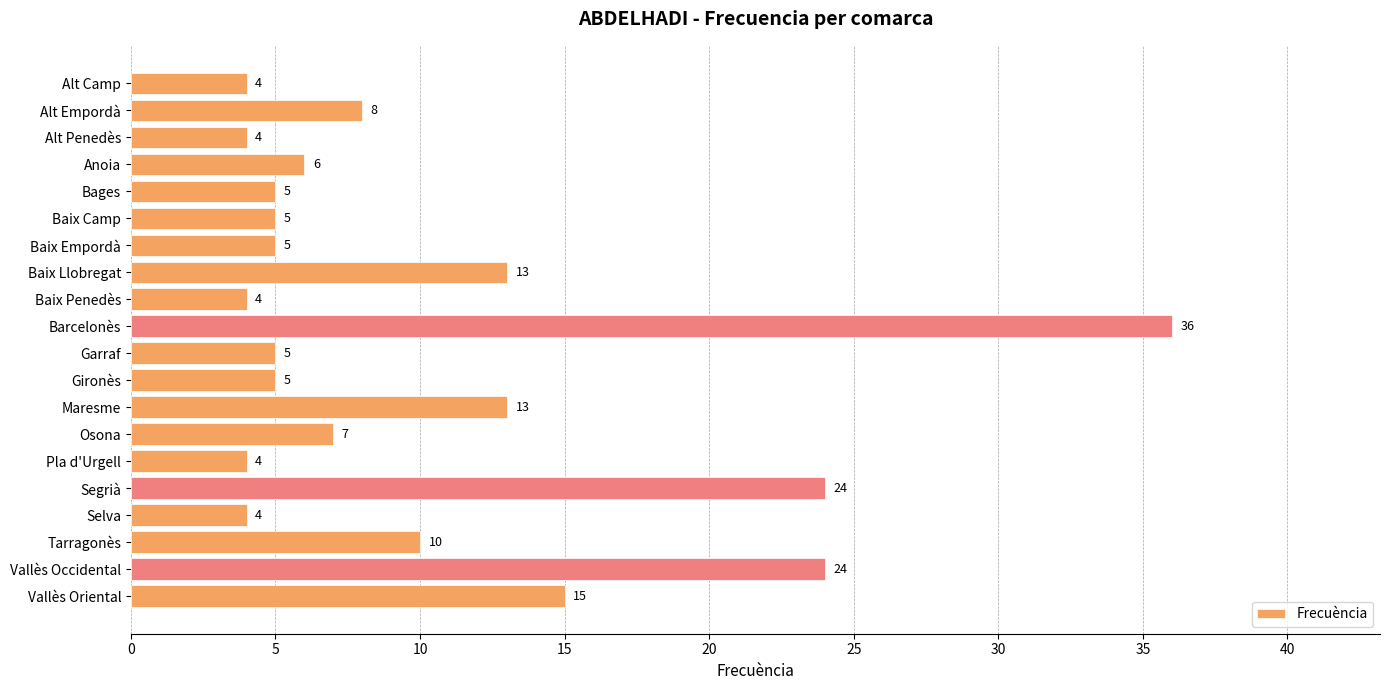

What position from the bottom is Alt Camp?

20